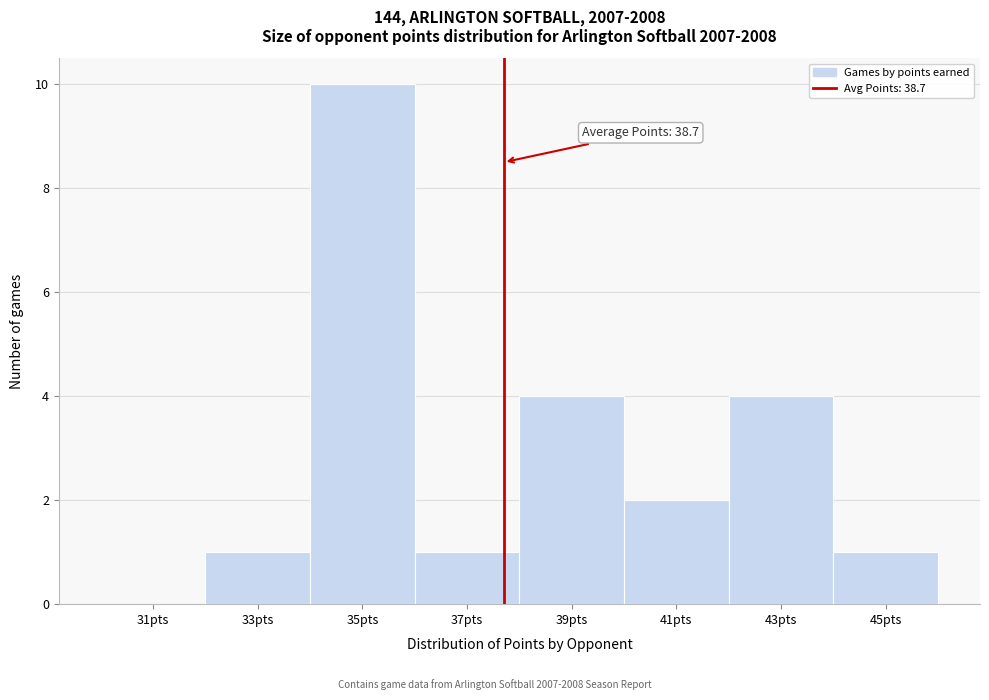

Reading left to right, list all the values displayed in this chart.

31pts=0	33pts=1	35pts=10	37pts=1	39pts=4	41pts=2	43pts=4	45pts=1